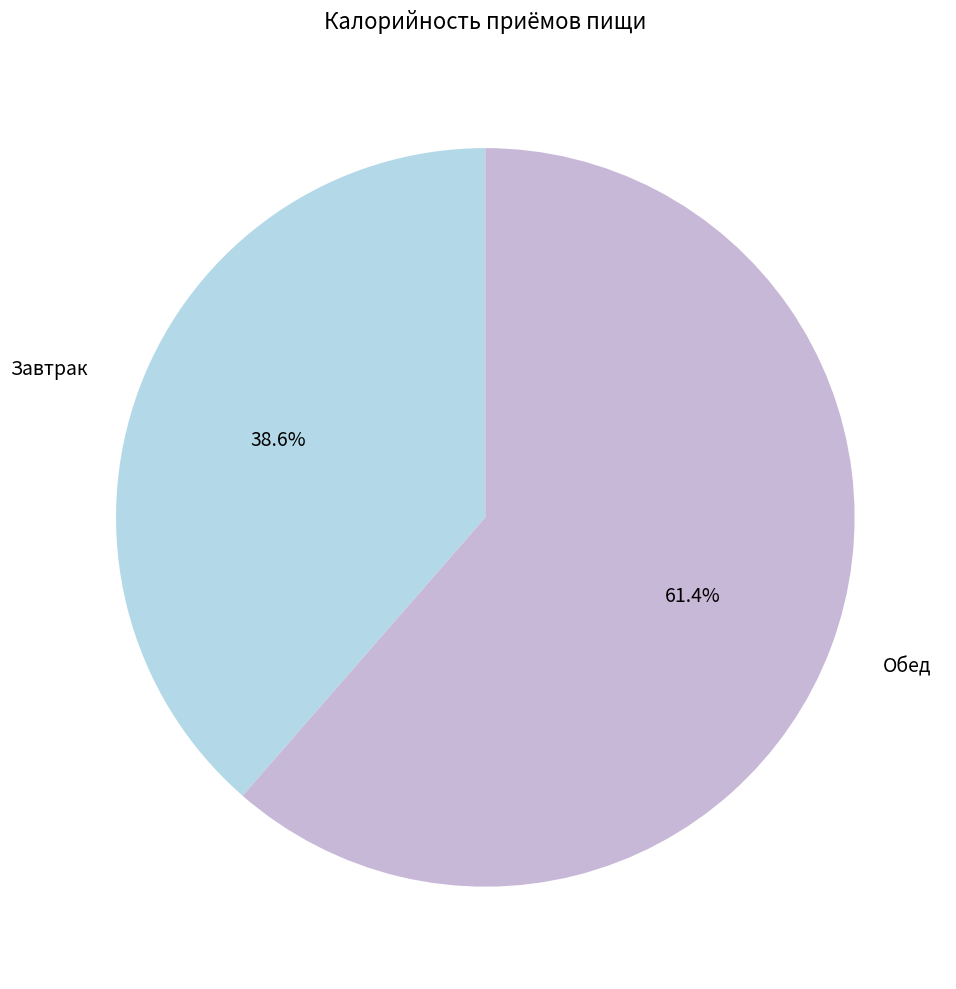

Is there any slice that represents more than half of the pie?

Yes